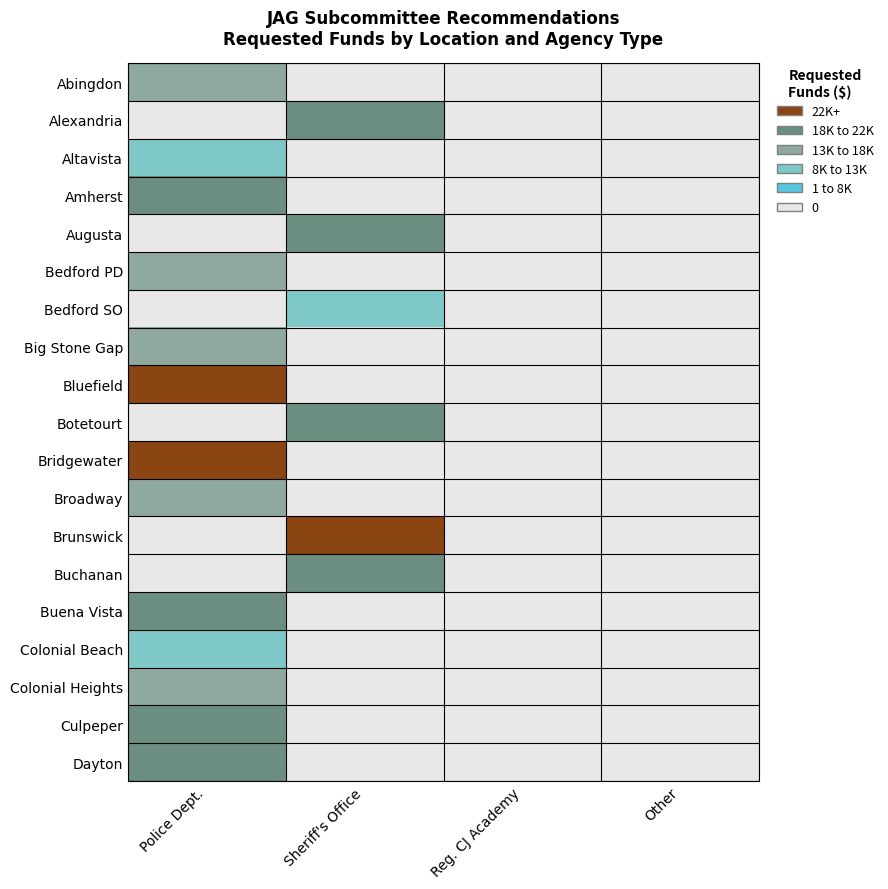

Reading left to right, extract all data points from this chart.

Abingdon: Police Dept.=17718.3	Sheriff's Office=0.0	Reg. CJ Academy=0.0	Other=0.0
Alexandria: Police Dept.=0.0	Sheriff's Office=18745.0	Reg. CJ Academy=0.0	Other=0.0
Altavista: Police Dept.=12375.0	Sheriff's Office=0.0	Reg. CJ Academy=0.0	Other=0.0
Amherst: Police Dept.=20606.2	Sheriff's Office=0.0	Reg. CJ Academy=0.0	Other=0.0
Augusta: Police Dept.=0.0	Sheriff's Office=19600.0	Reg. CJ Academy=0.0	Other=0.0
Bedford PD: Police Dept.=16350.0	Sheriff's Office=0.0	Reg. CJ Academy=0.0	Other=0.0
Bedford SO: Police Dept.=0.0	Sheriff's Office=8257.5	Reg. CJ Academy=0.0	Other=0.0
Big Stone Gap: Police Dept.=17410.0	Sheriff's Office=0.0	Reg. CJ Academy=0.0	Other=0.0
Bluefield: Police Dept.=25000.0	Sheriff's Office=0.0	Reg. CJ Academy=0.0	Other=0.0
Botetourt: Police Dept.=0.0	Sheriff's Office=21206.0	Reg. CJ Academy=0.0	Other=0.0
Bridgewater: Police Dept.=25000.0	Sheriff's Office=0.0	Reg. CJ Academy=0.0	Other=0.0
Broadway: Police Dept.=15301.6	Sheriff's Office=0.0	Reg. CJ Academy=0.0	Other=0.0
Brunswick: Police Dept.=0.0	Sheriff's Office=25000.0	Reg. CJ Academy=0.0	Other=0.0
Buchanan: Police Dept.=0.0	Sheriff's Office=18750.0	Reg. CJ Academy=0.0	Other=0.0
Buena Vista: Police Dept.=18750.0	Sheriff's Office=0.0	Reg. CJ Academy=0.0	Other=0.0
Colonial Beach: Police Dept.=11531.2	Sheriff's Office=0.0	Reg. CJ Academy=0.0	Other=0.0
Colonial Heights: Police Dept.=16462.5	Sheriff's Office=0.0	Reg. CJ Academy=0.0	Other=0.0
Culpeper: Police Dept.=18500.0	Sheriff's Office=0.0	Reg. CJ Academy=0.0	Other=0.0
Dayton: Police Dept.=21705.1	Sheriff's Office=0.0	Reg. CJ Academy=0.0	Other=0.0